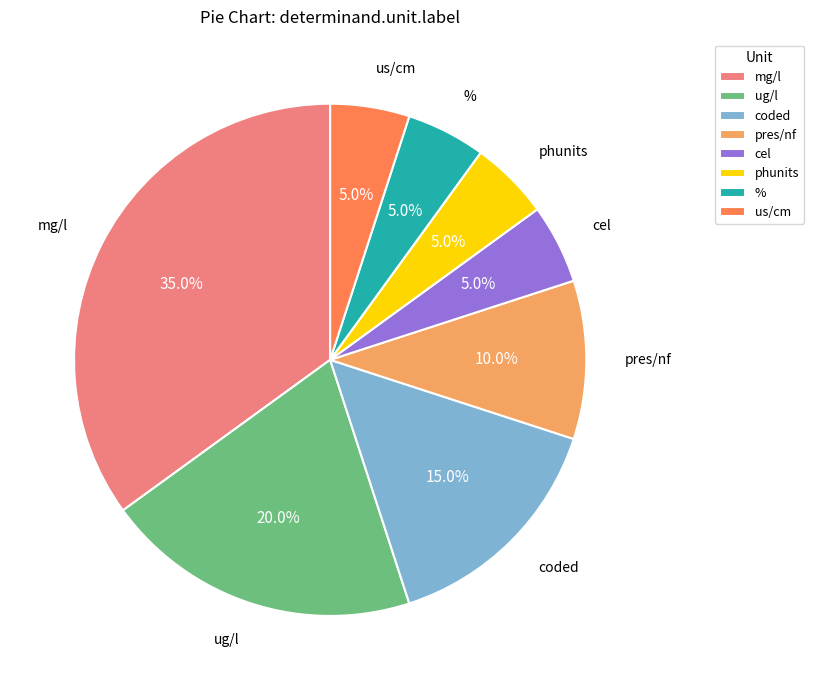

To the nearest percent, what is the difference between the largest and smallest slice percentages?

30%